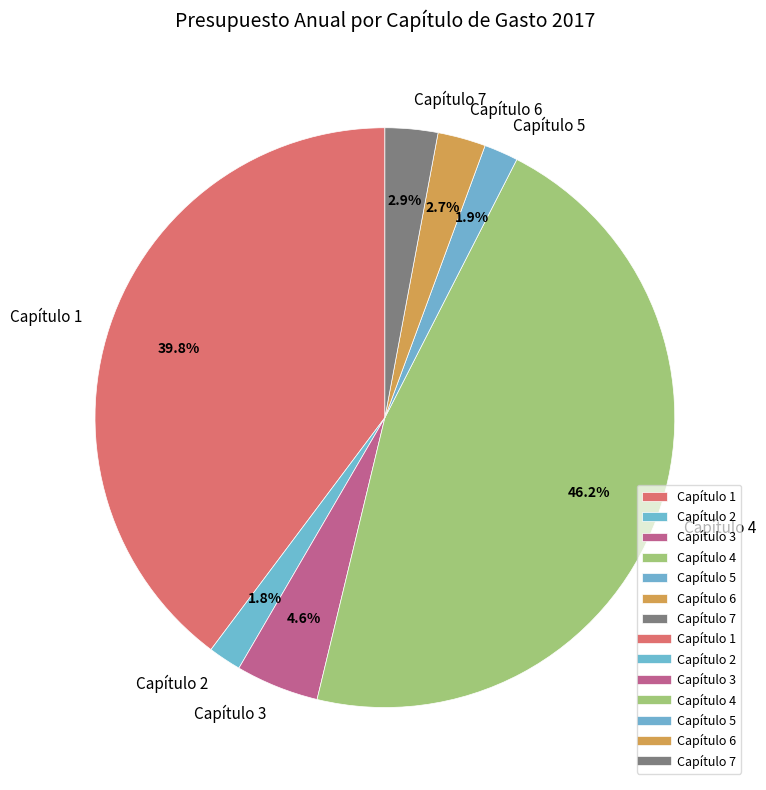

Between Capítulo 7 and Capítulo 5, which is larger?

Capítulo 7